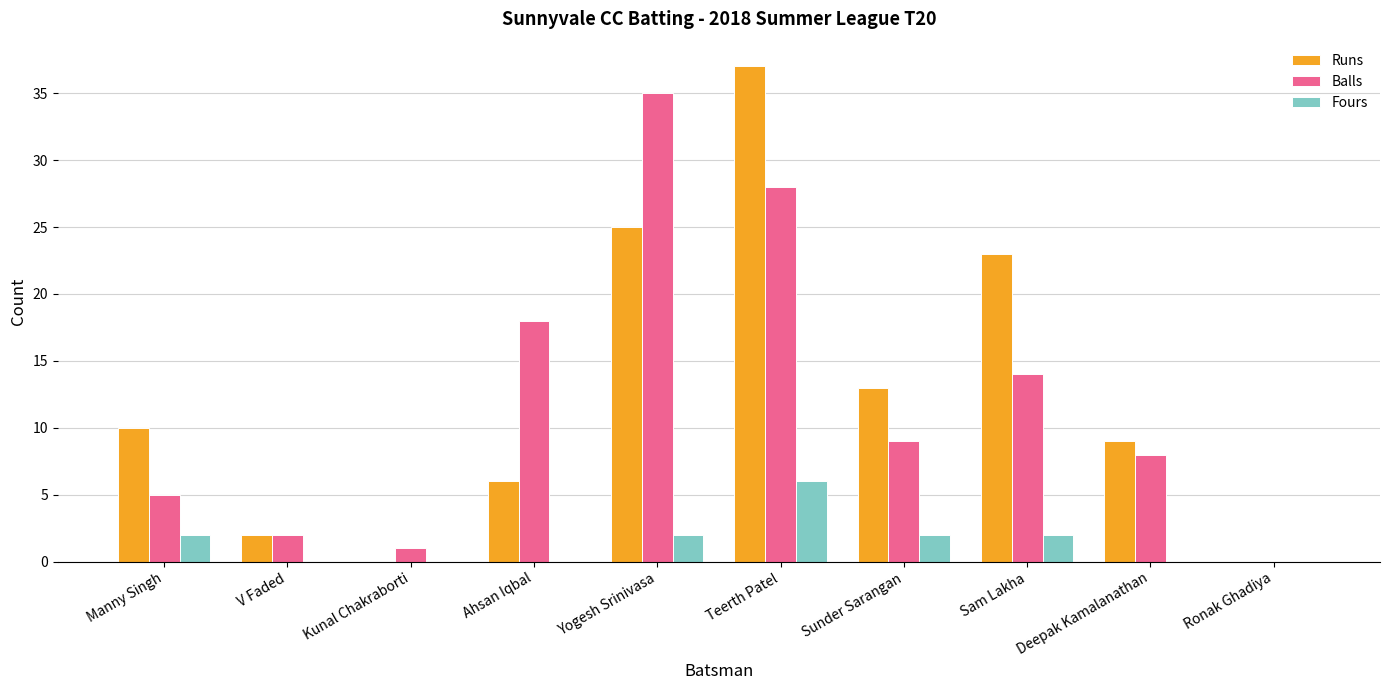

Between V Faded and Kunal Chakraborti, which series saw the biggest shift?

Runs